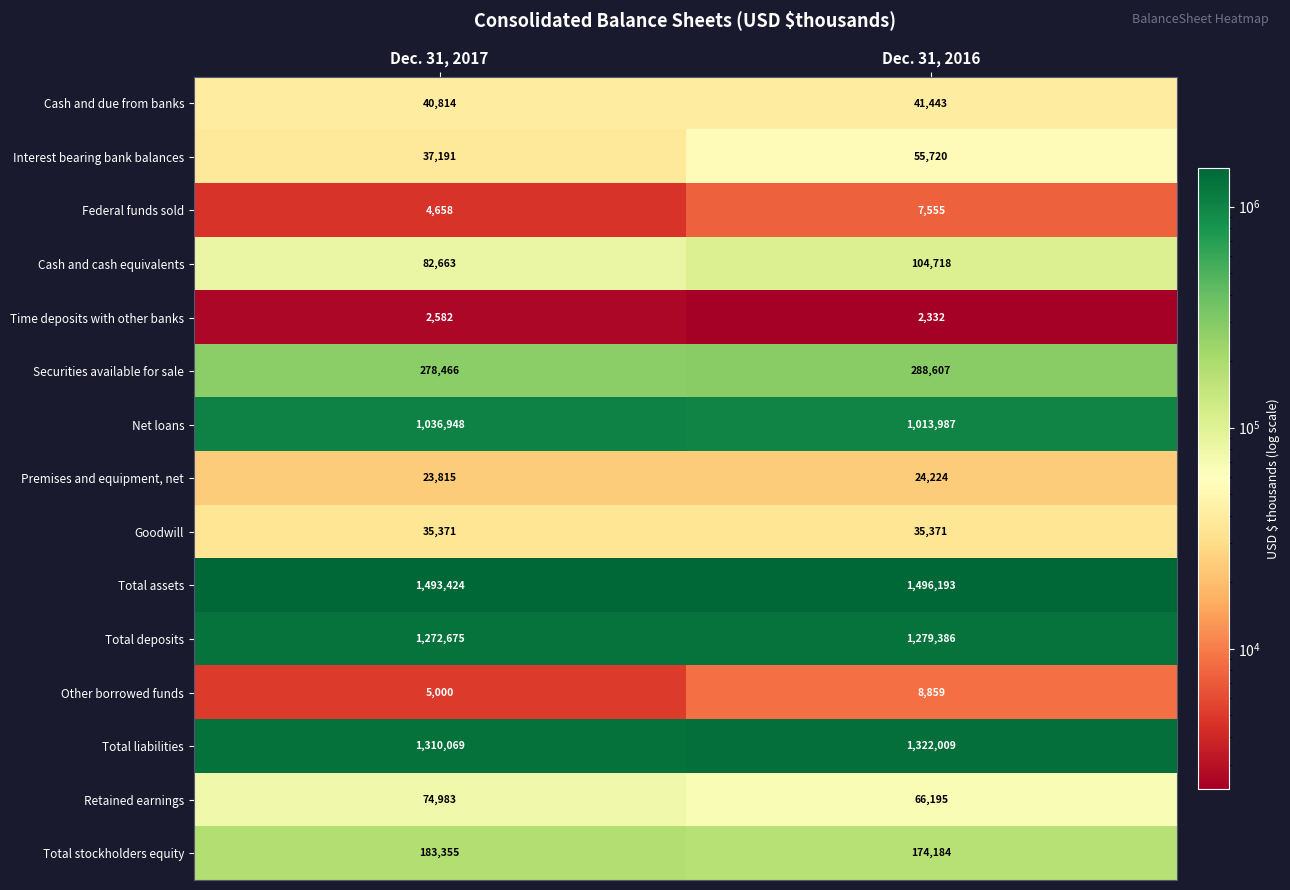

The value of Total deposits at Dec. 31, 2016 is 694022. True or false?

False